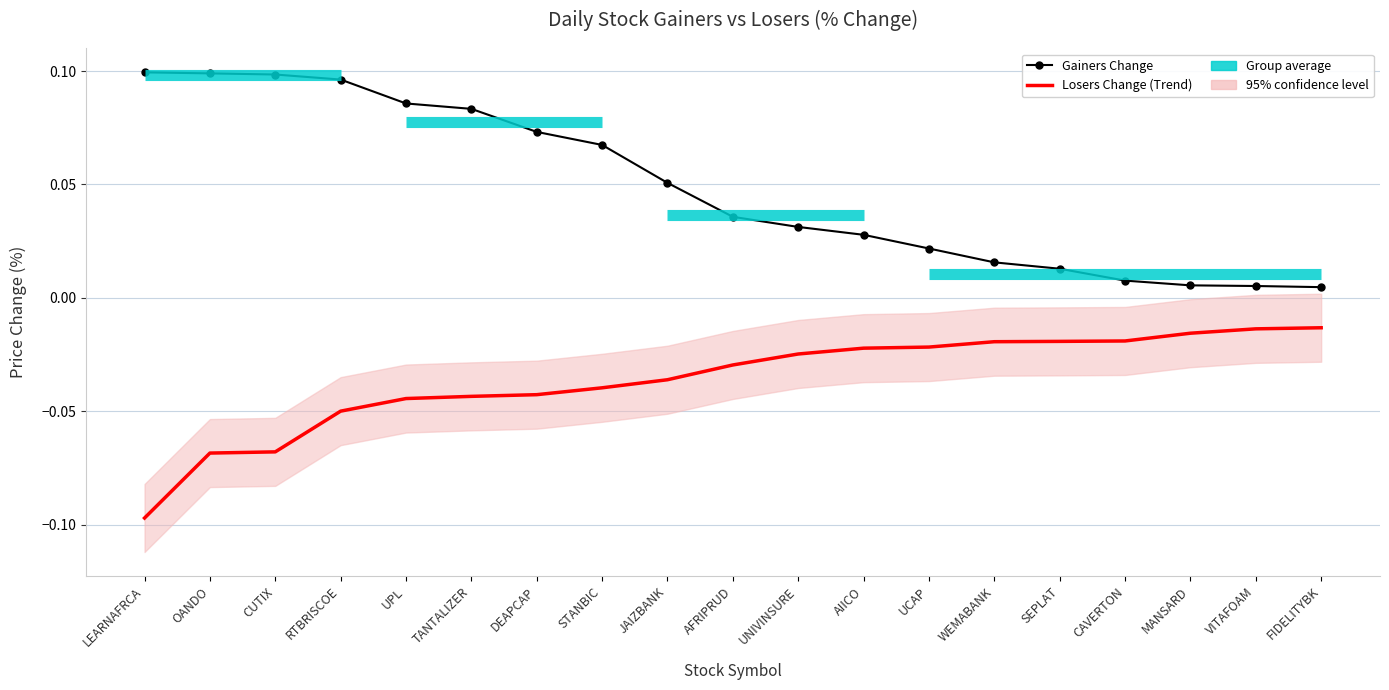

Is the value of Gainers Change at UNIVINSURE greater than the value of Losers Change at JAIZBANK?

Yes